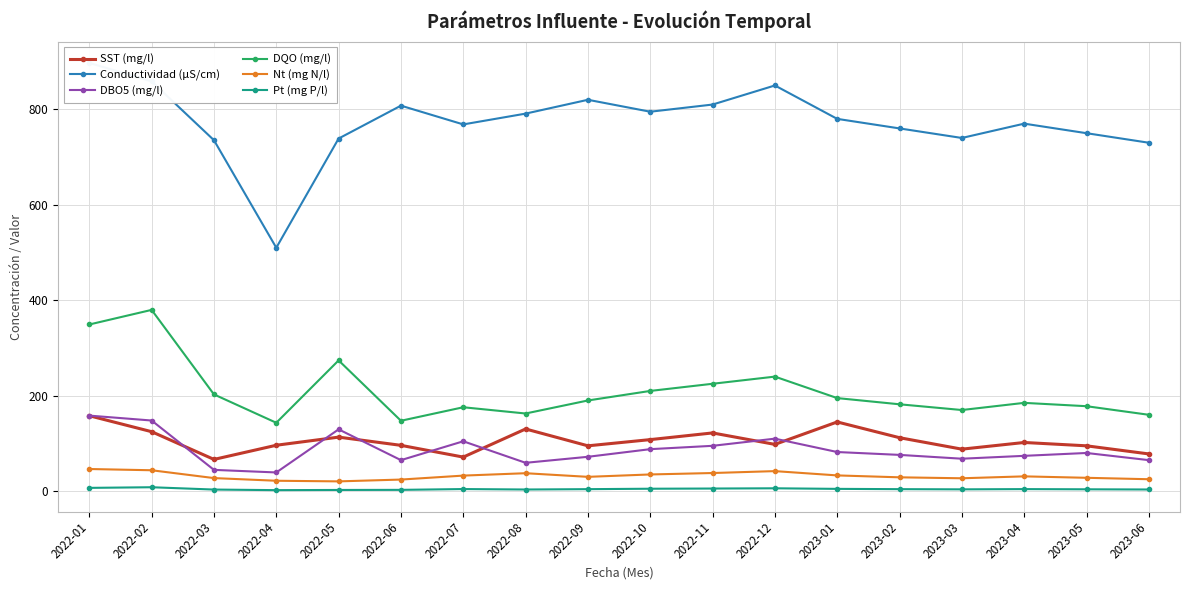

How many values in the SST (mg/l) series are below 102?

9